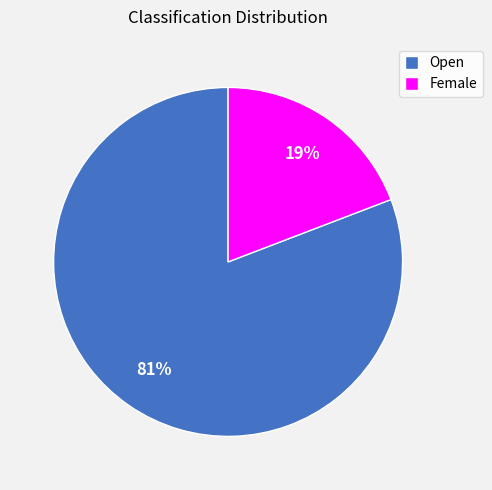

How many slices are in this pie chart?

2